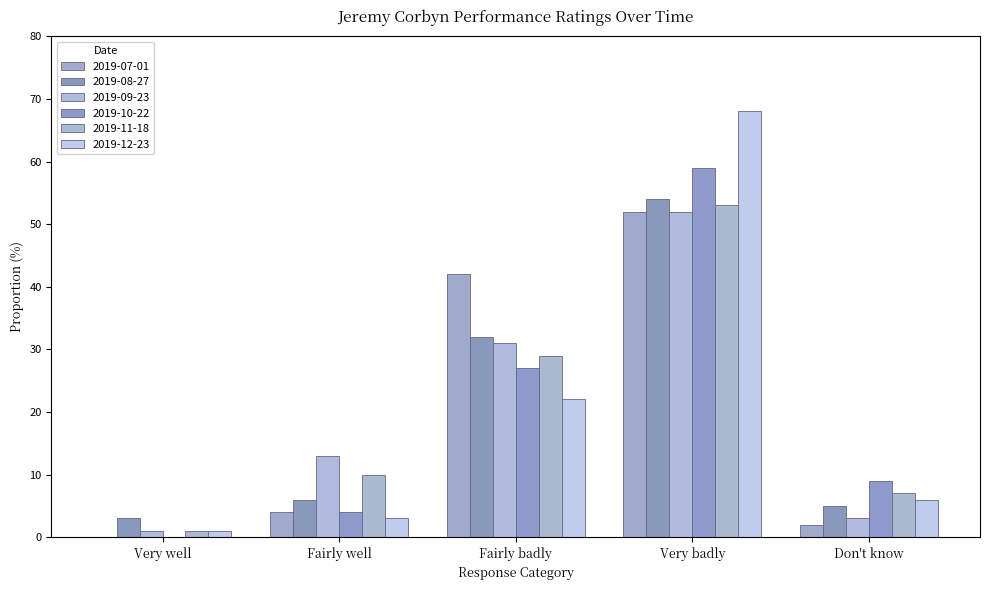

Are the bars horizontal?

No